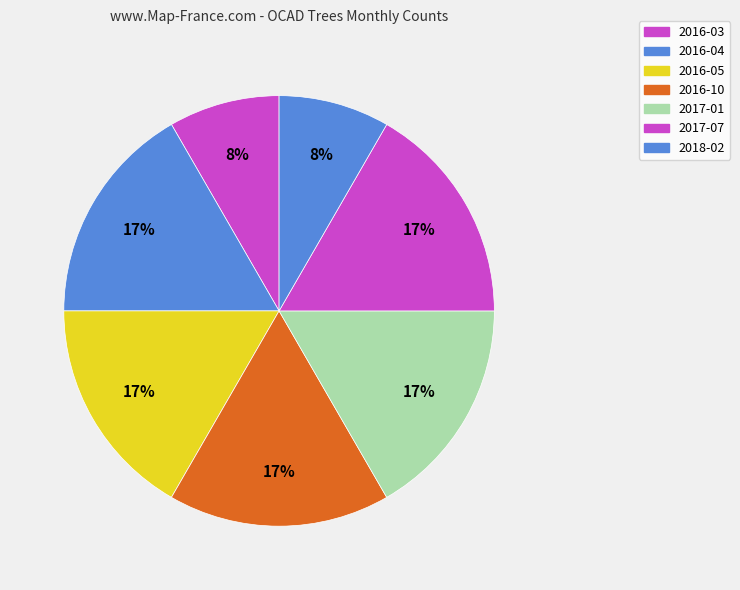

Does 2016-03 account for over 50% of the chart?

No